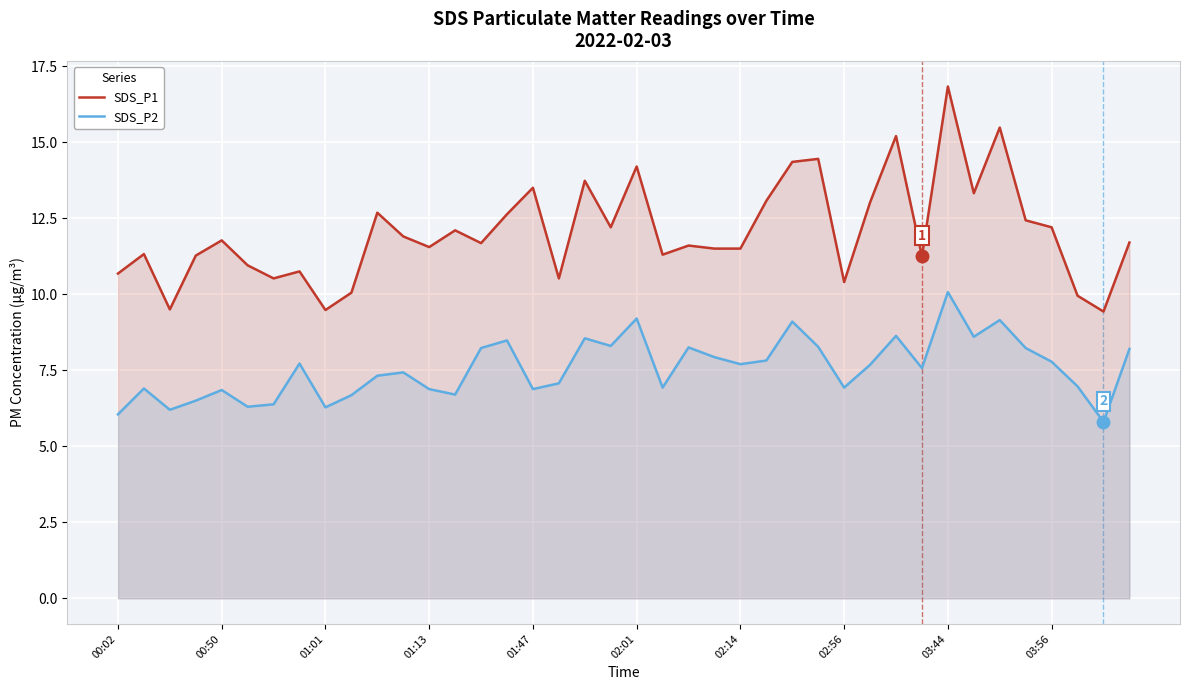

How many interior local valleys does the SDS_P2 series have?

12